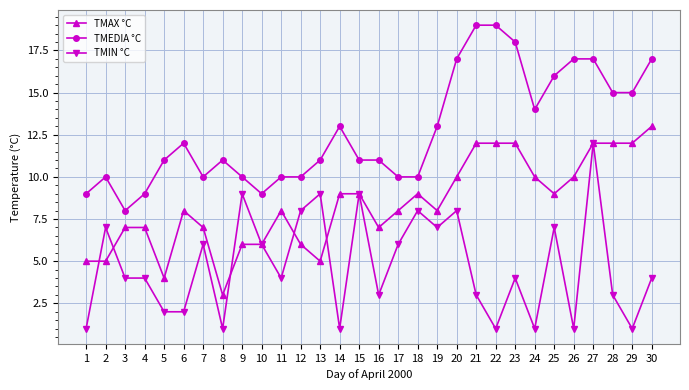

True or false: TMIN °C has more than 2 interior local peaks.

True